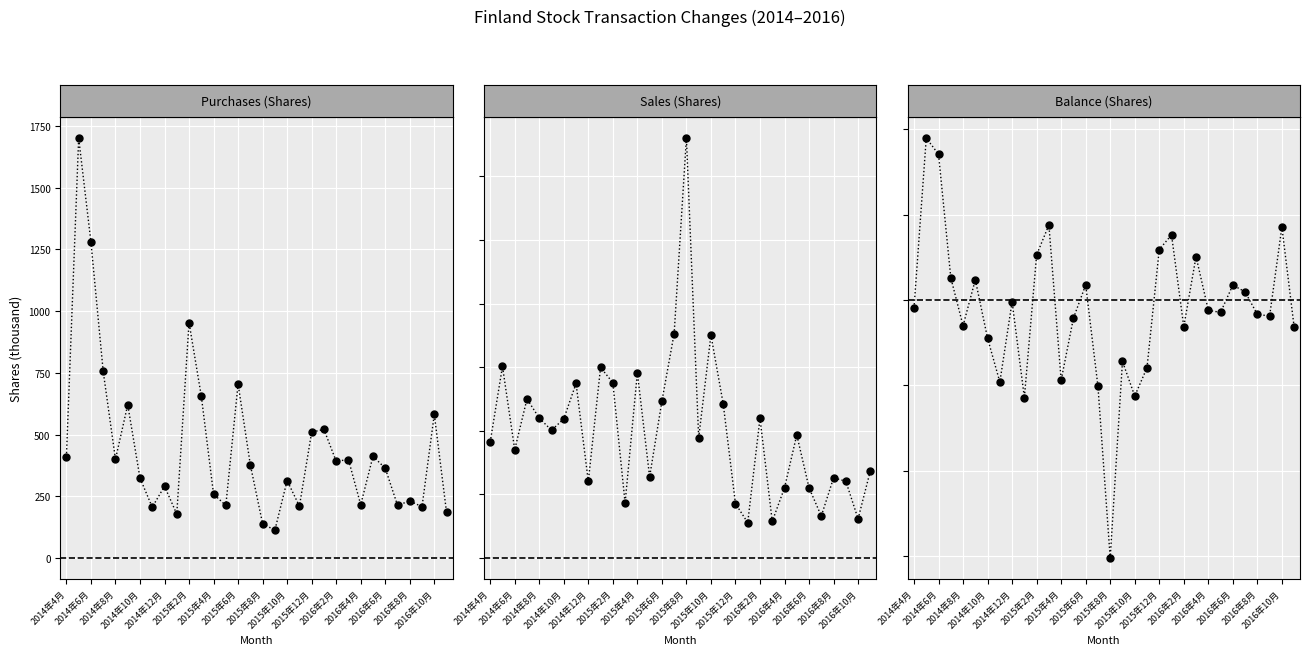

True or false: Purchases Shares has a value of 185 at 31.

True